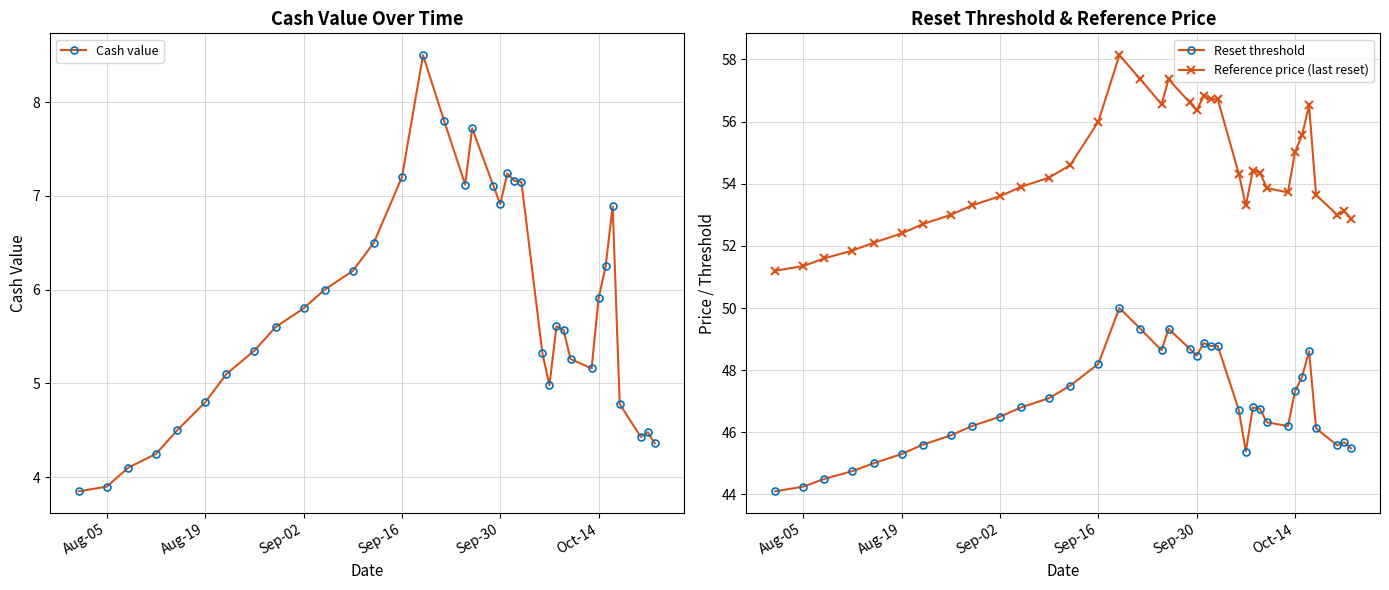

True or false: Reference price (last reset) and Reset threshold cross at least once.

False